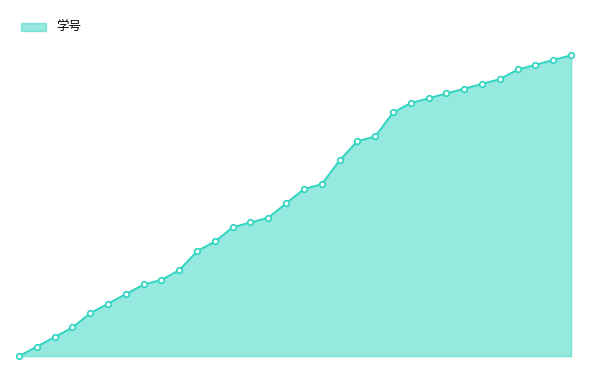

What is the difference between the maximum and minimum values?

63